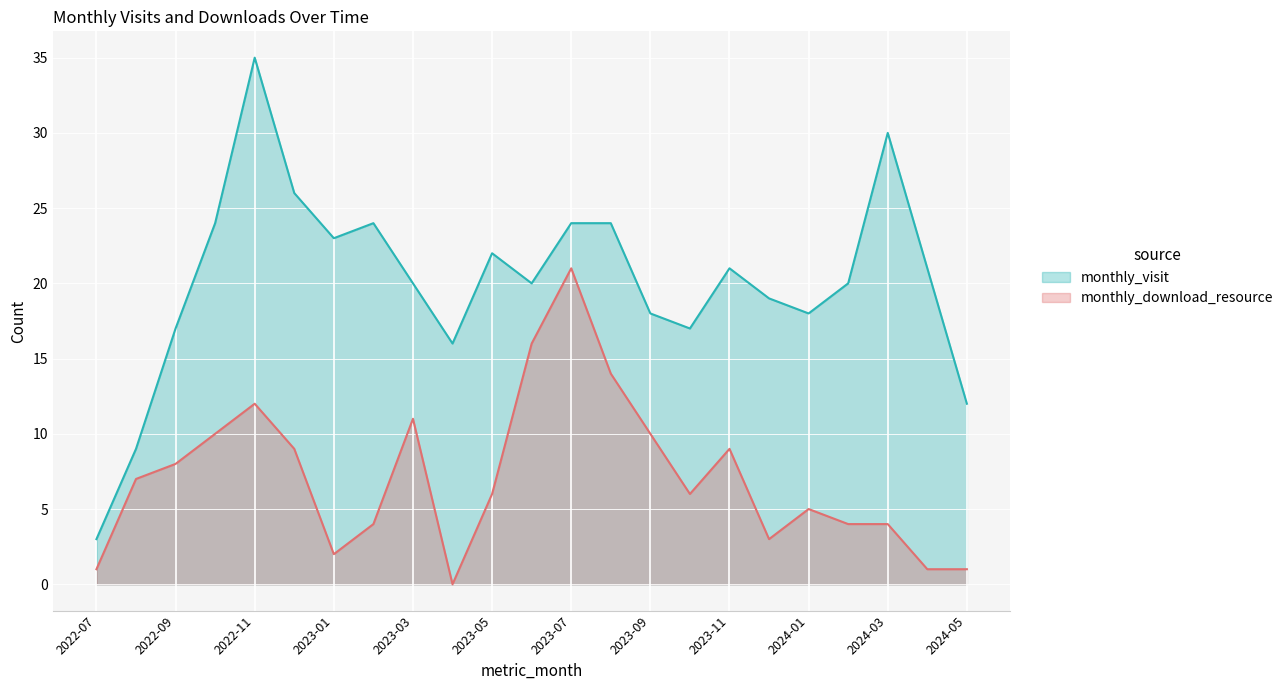

True or false: monthly_visit has a value of 24 at 2022-10.

True